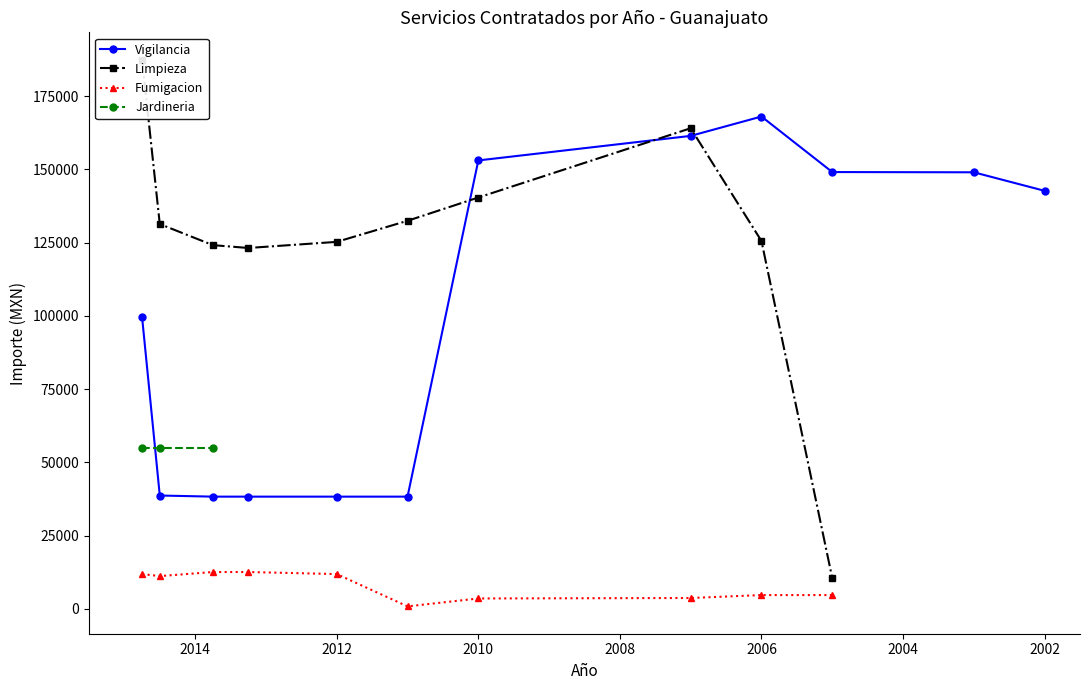

True or false: Jardineria and Fumigacion intersect in this chart.

False